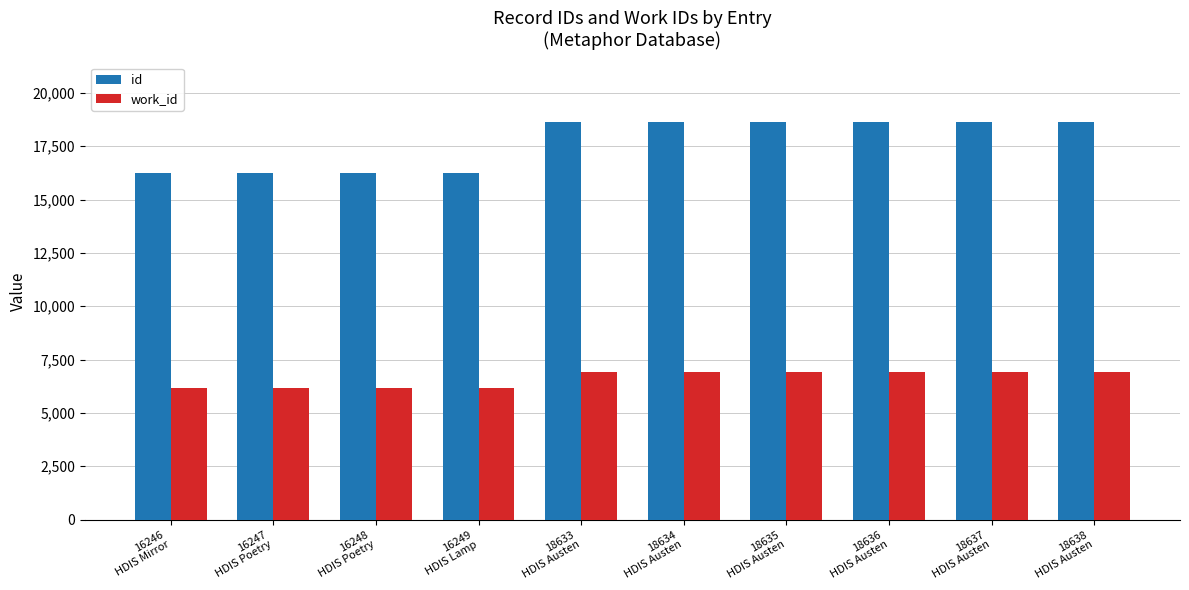

At 16246
HDIS Mirror, list the series in order from largest to smallest.

id, work_id